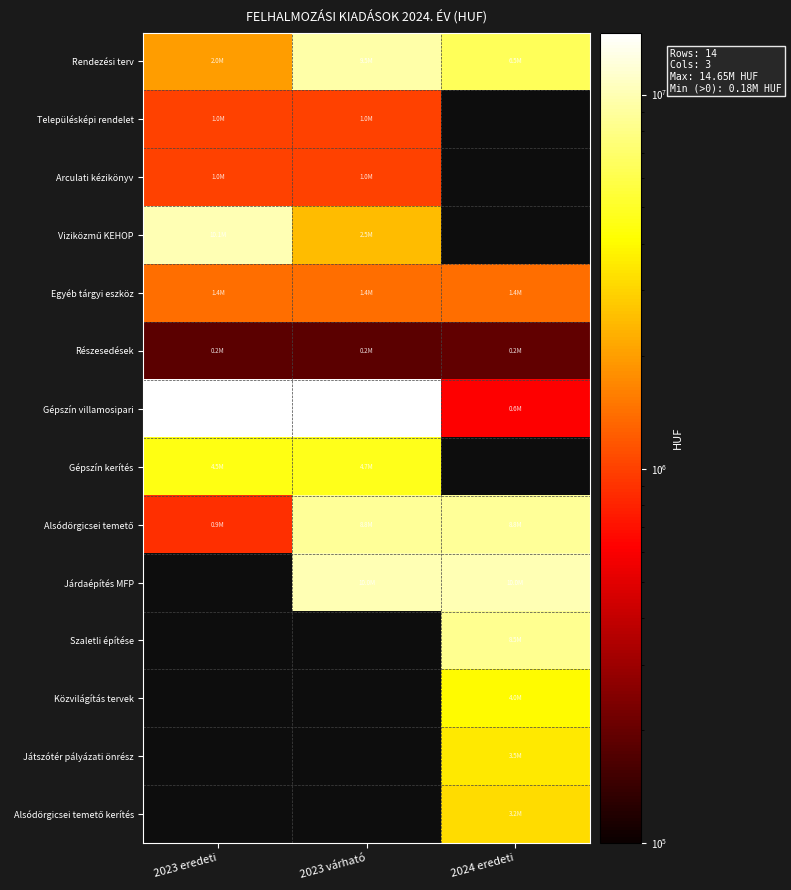

The value of Alsódörgicsei temető at 2024 eredeti is 4384720.6. True or false?

False